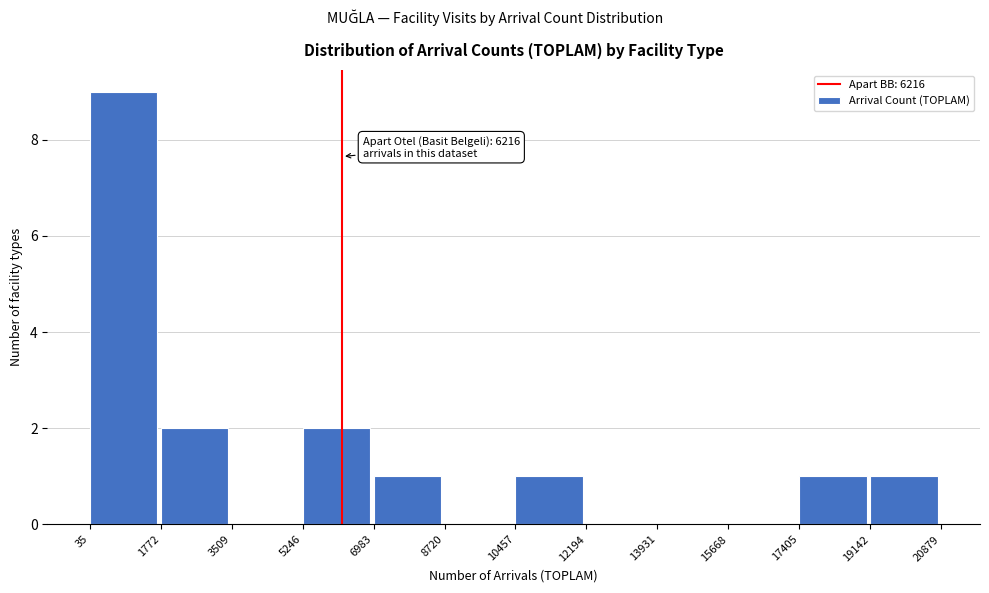

Which range on the x-axis has the tallest bar?

35 to 1772